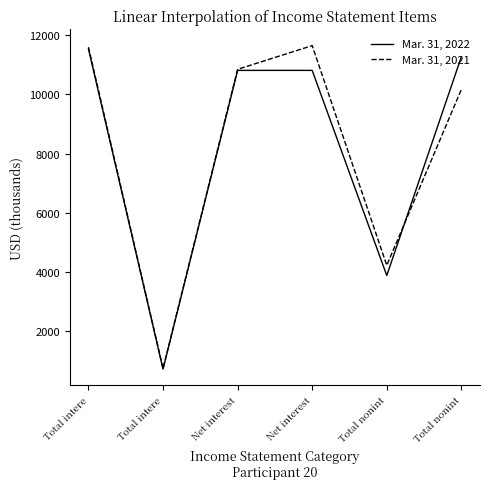

How many lines are shown in the chart?

2